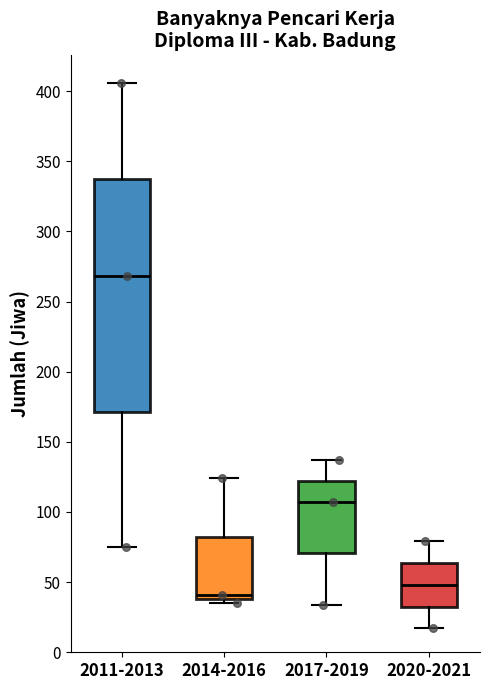

Comparing the boxes themselves (not the whiskers), which one is the tallest?

2011-2013